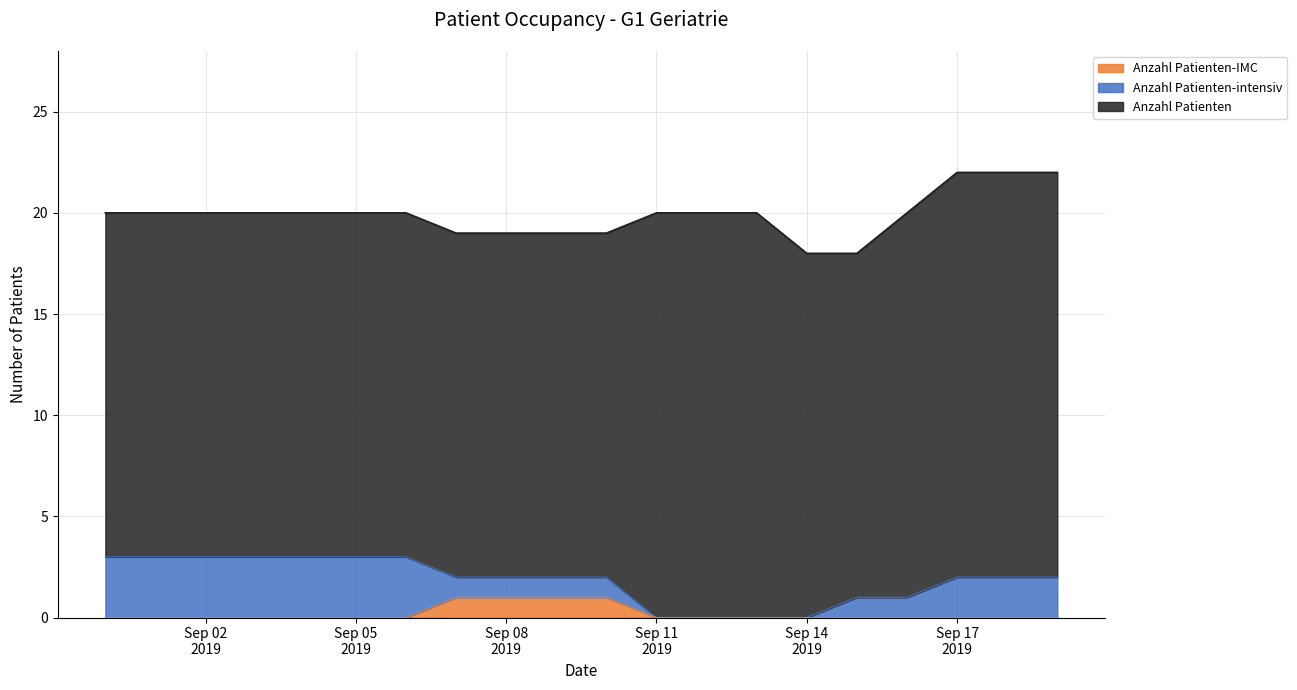

What is the highest value of the Anzahl Patienten series?

22